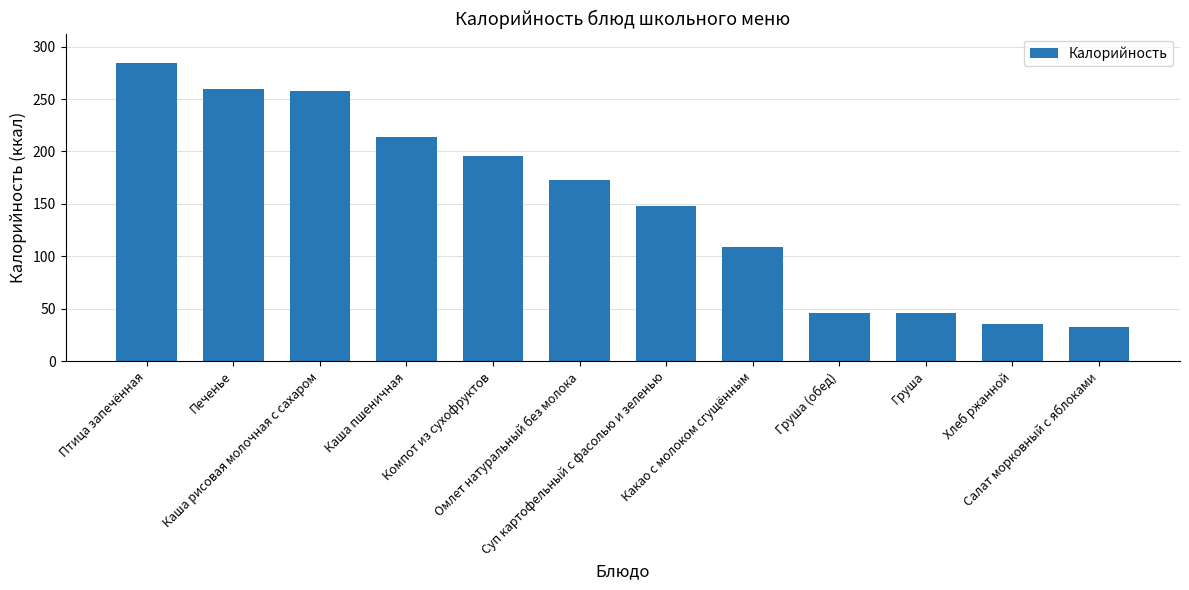

What is the minimum value shown in the chart?

33